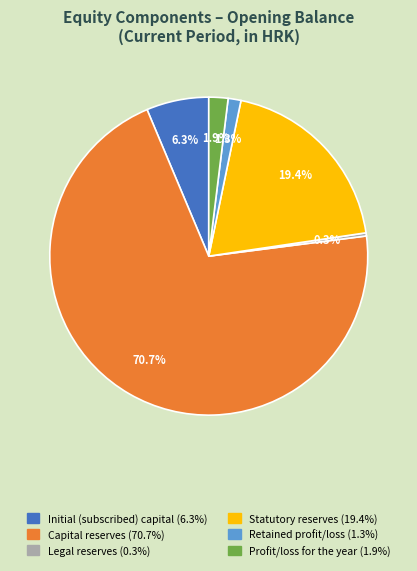

Combined, do Retained profit/loss and Profit/loss for the year account for over 50%?

No